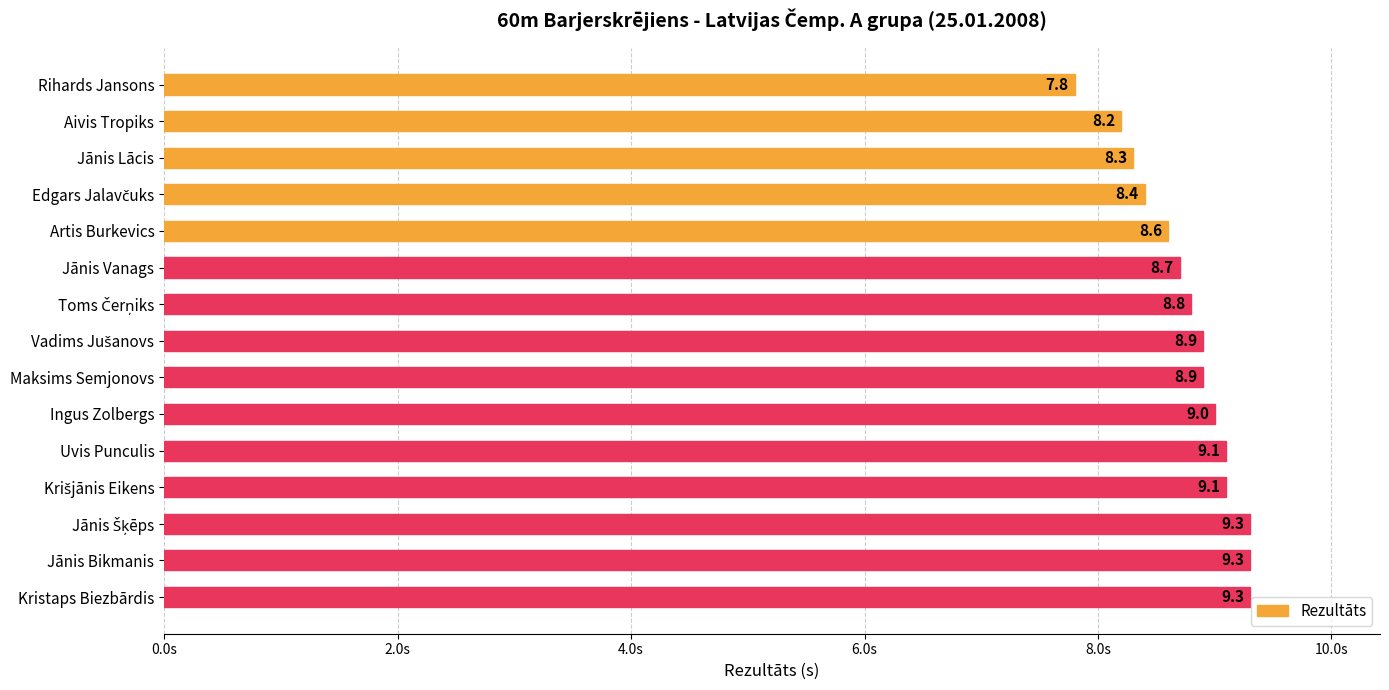

Between Maksims Semjonovs and Aivis Tropiks, which is larger?

Maksims Semjonovs